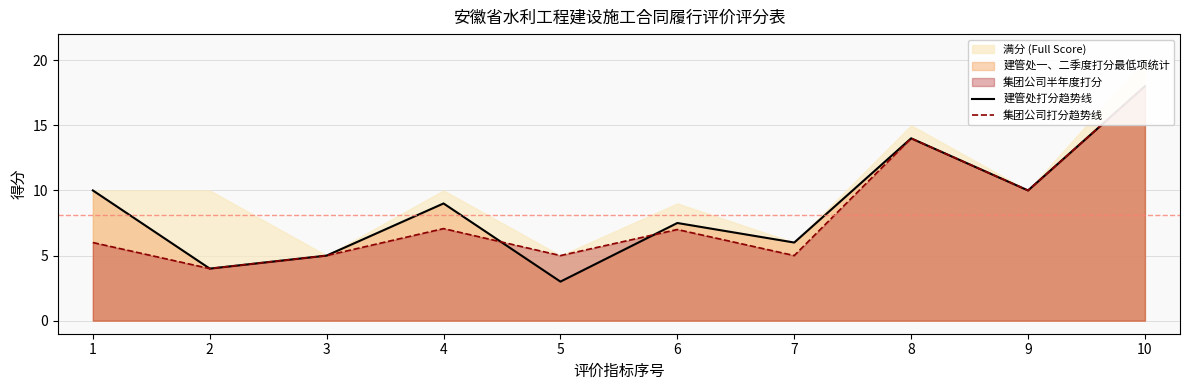

At which label does 建管处打分趋势线 first exceed 9?

1